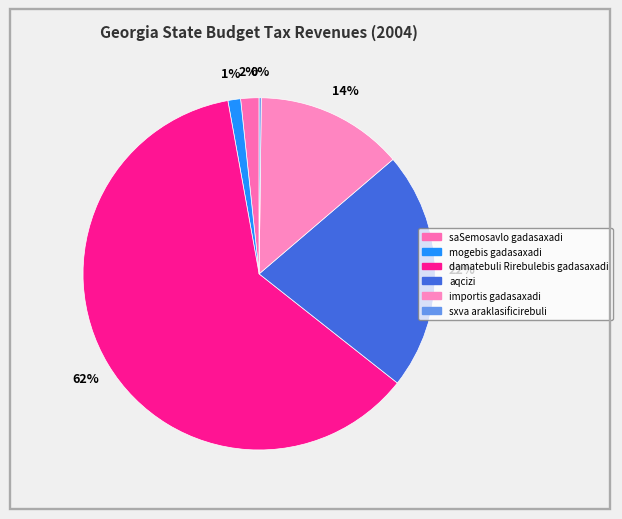

How many segments does this pie chart have?

6